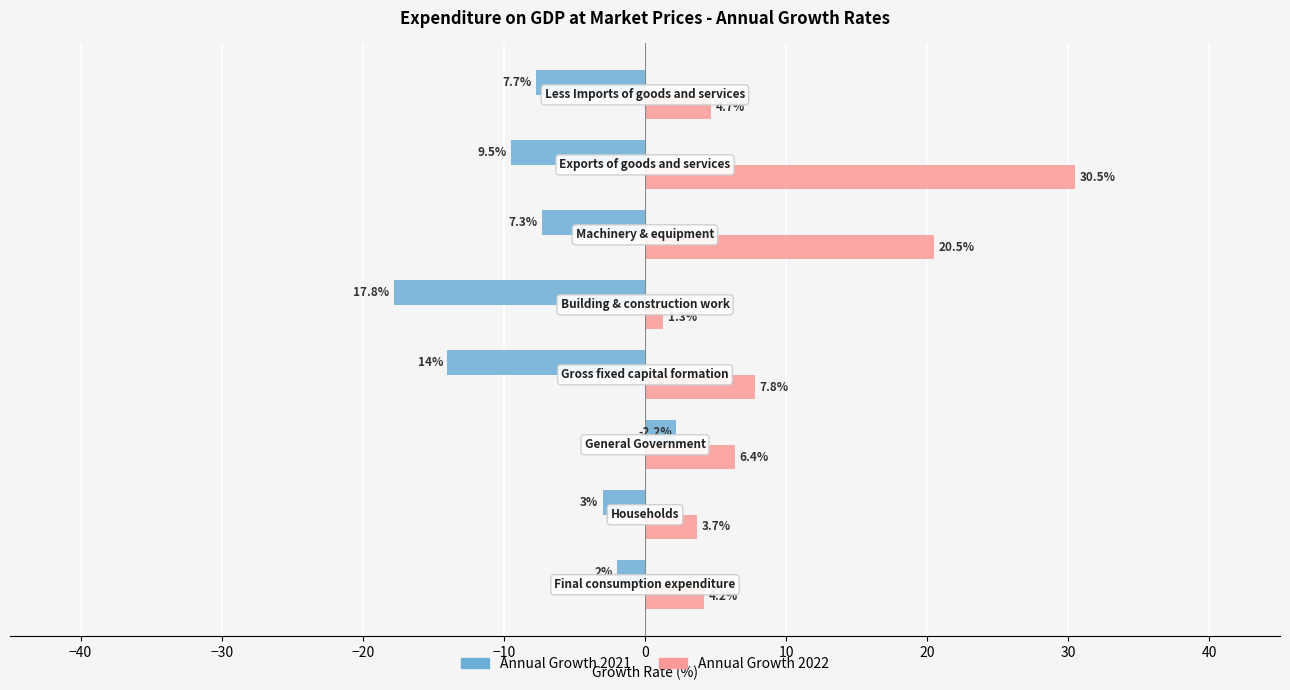

Which series has the widest spread of values?

Annual Growth 2022